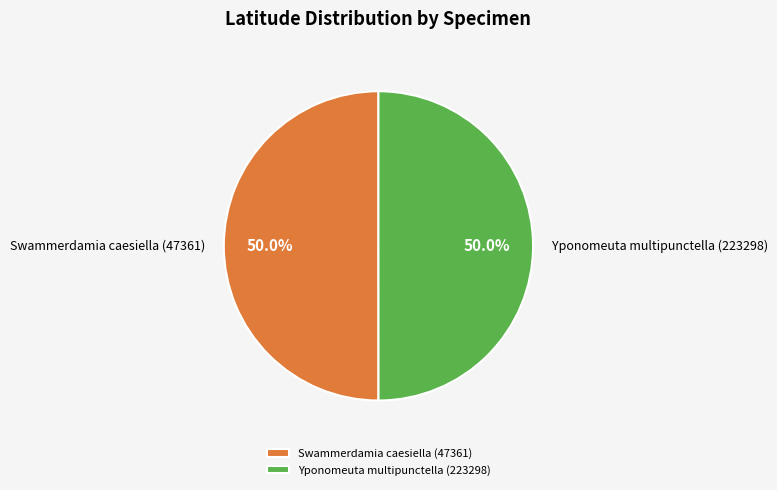

What percentage do Yponomeuta multipunctella (223298) and Swammerdamia caesiella (47361) together represent?

100.0%